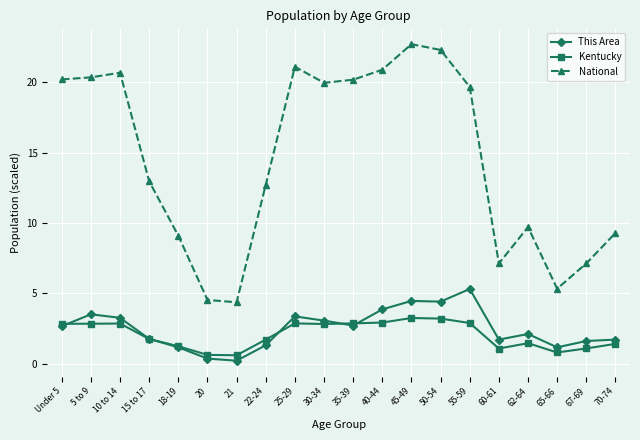

Is it true that Kentucky equals 3.2 at 50-54?

True